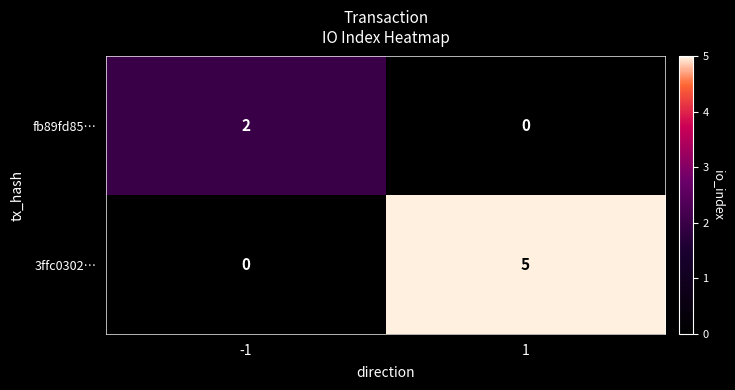

Which series has the largest range (max minus min)?

3ffc0302…